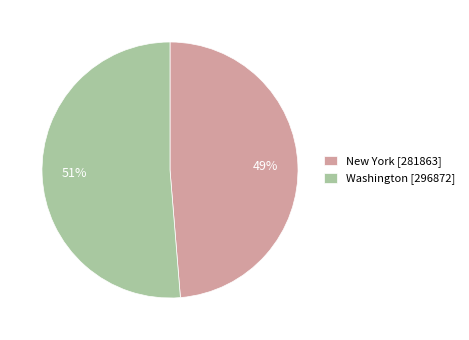

Rank the categories by value from highest to lowest.

Washington, New York